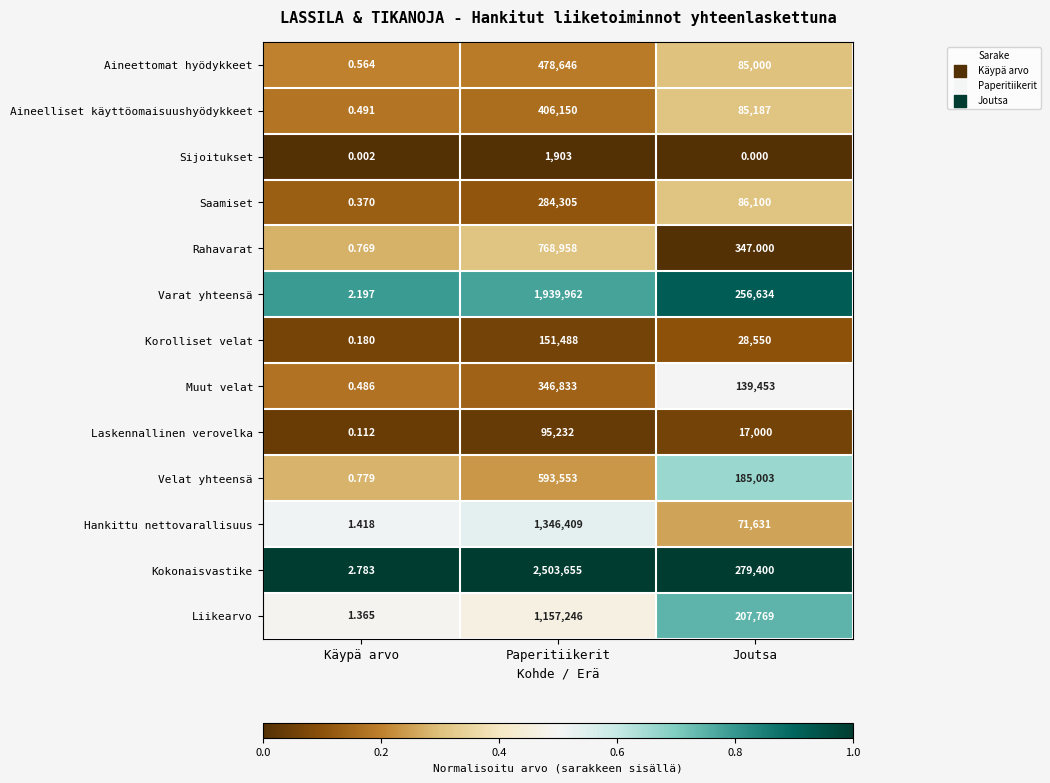

Which label corresponds to the largest value in the chart?

Paperitiikerit